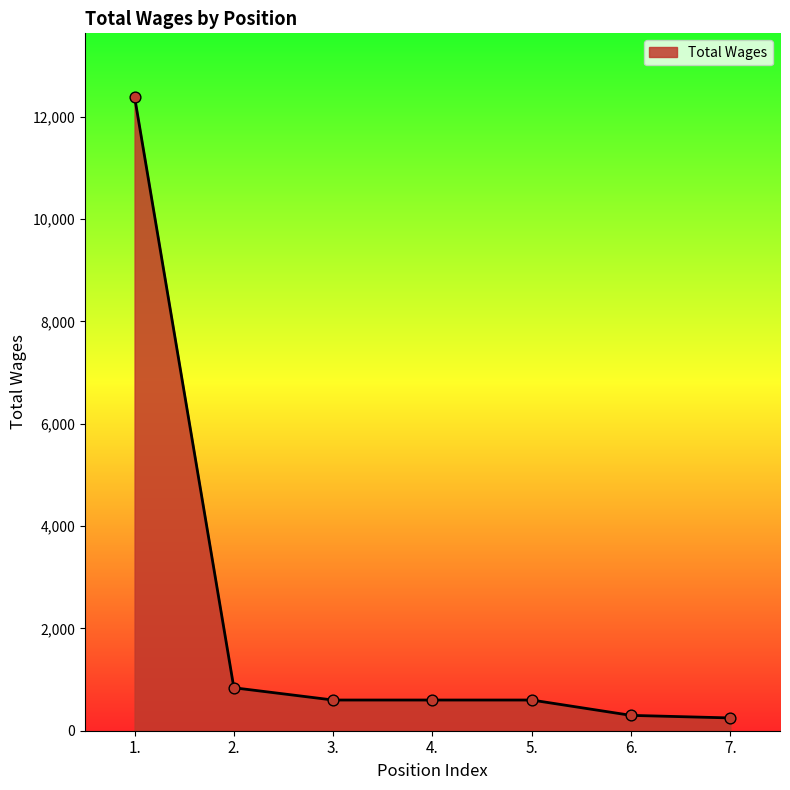

Approximately how many times larger is the value at 1. compared to 6.?

41.3